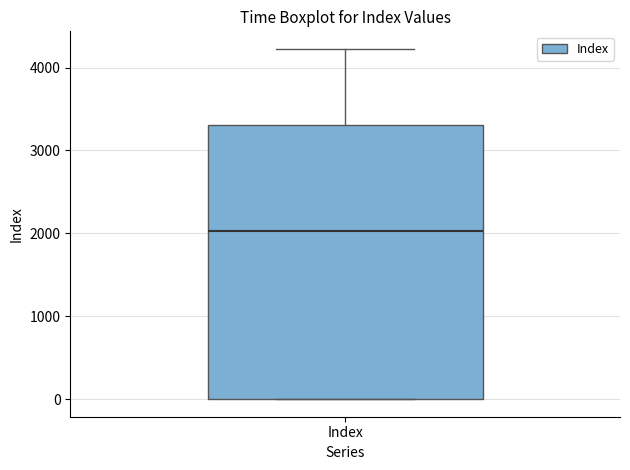

Read this box plot against the y-axis: the position of the median line, the range covered by the box, and the ends of both whiskers. The values are not printed on the chart, so give them approximately, as read against the axis.

median 2000, box 0 to 3300, whiskers 0 to 4200